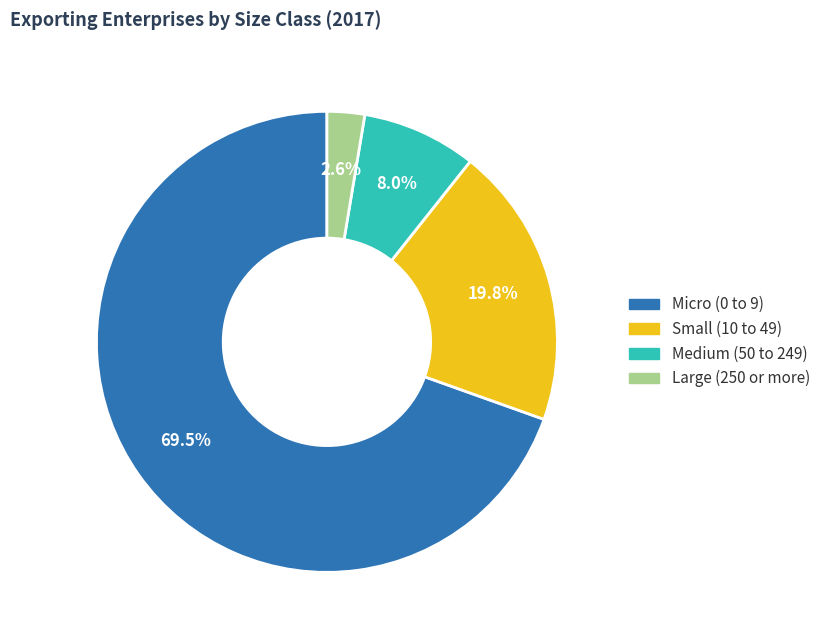

Is it true that Medium (50 to 249) is 8% of the pie?

True